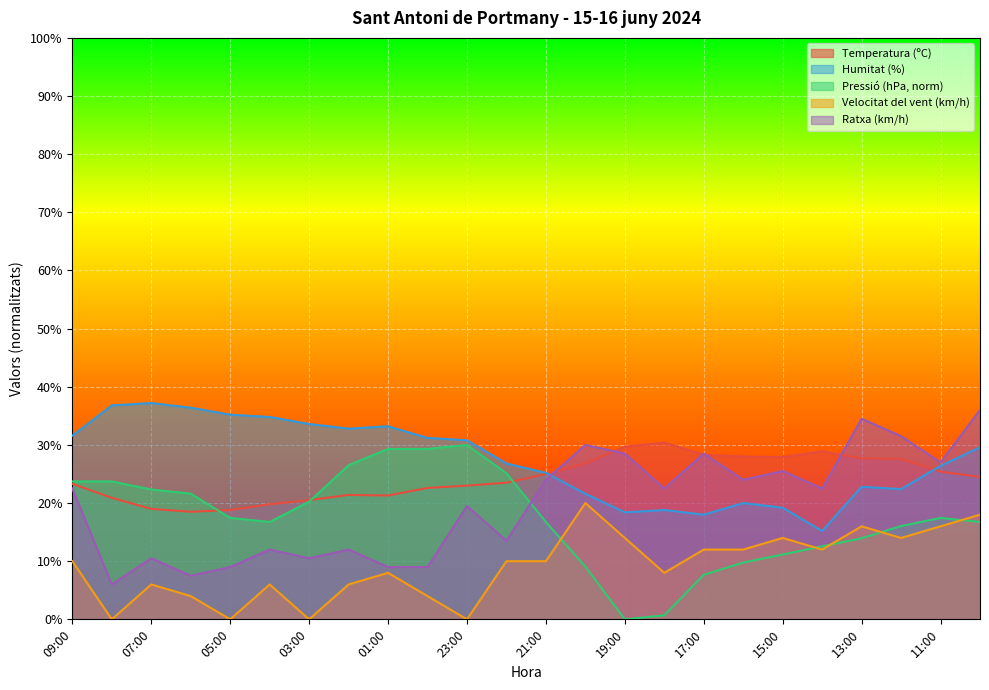

Rank the series by their maximum value, from highest to lowest.

Humitat (%), Ratxa (km/h), Temperatura (ºC), Pressió (hPa, norm), Velocitat del vent (km/h)